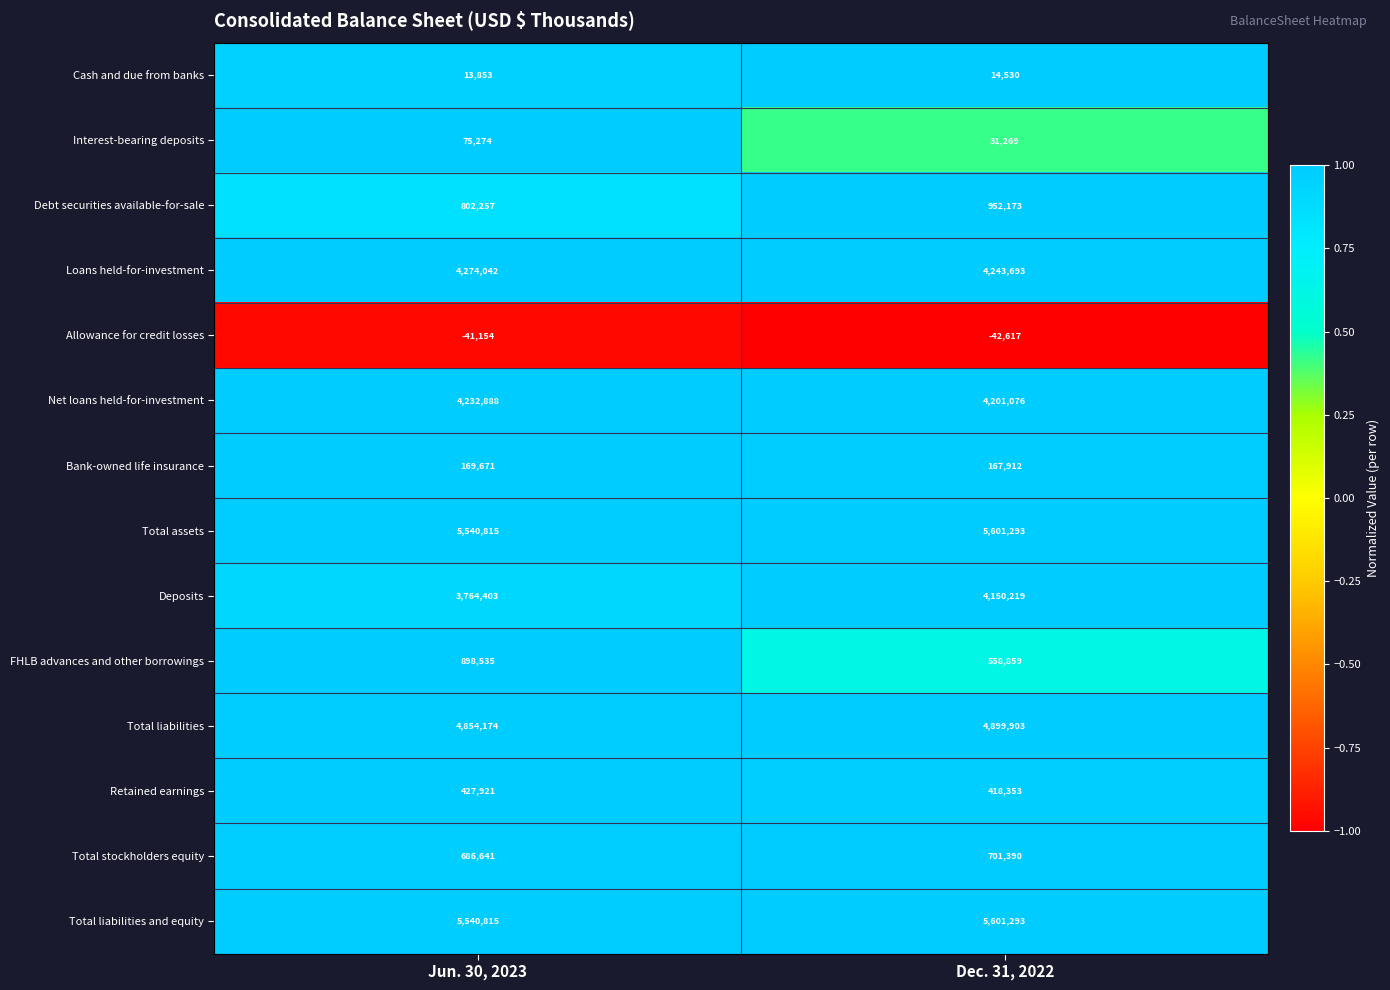

Is the value of Total liabilities at Jun. 30, 2023 greater than the value of Bank-owned life insurance at Dec. 31, 2022?

Yes